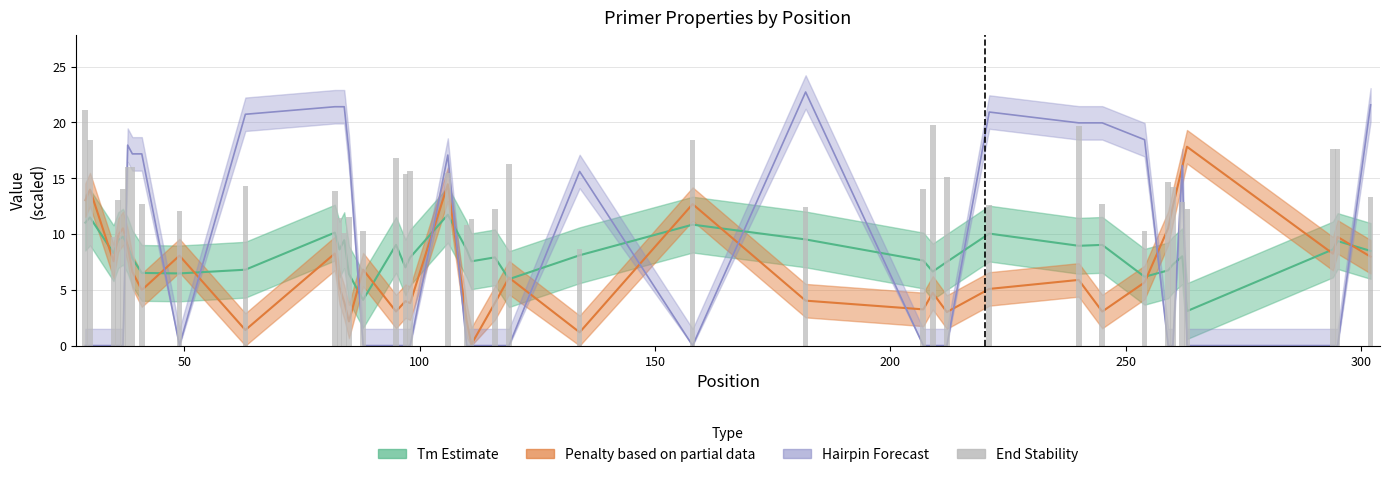

How many data points are above 14?

19